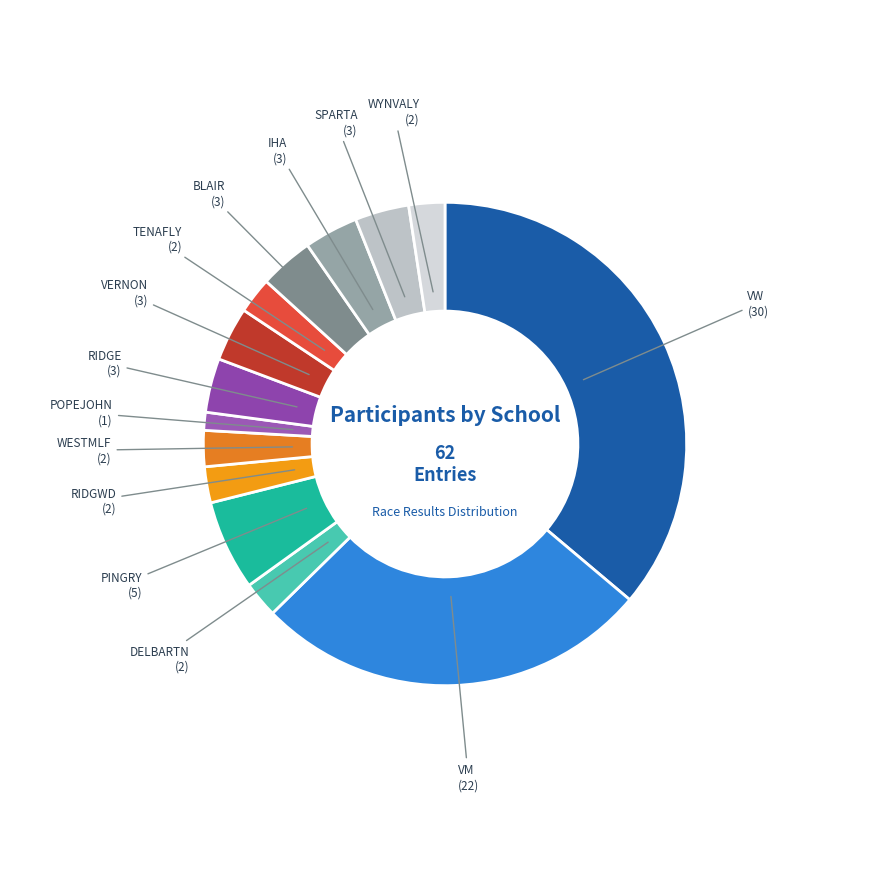

To the nearest percent, what is the average slice percentage?

7%